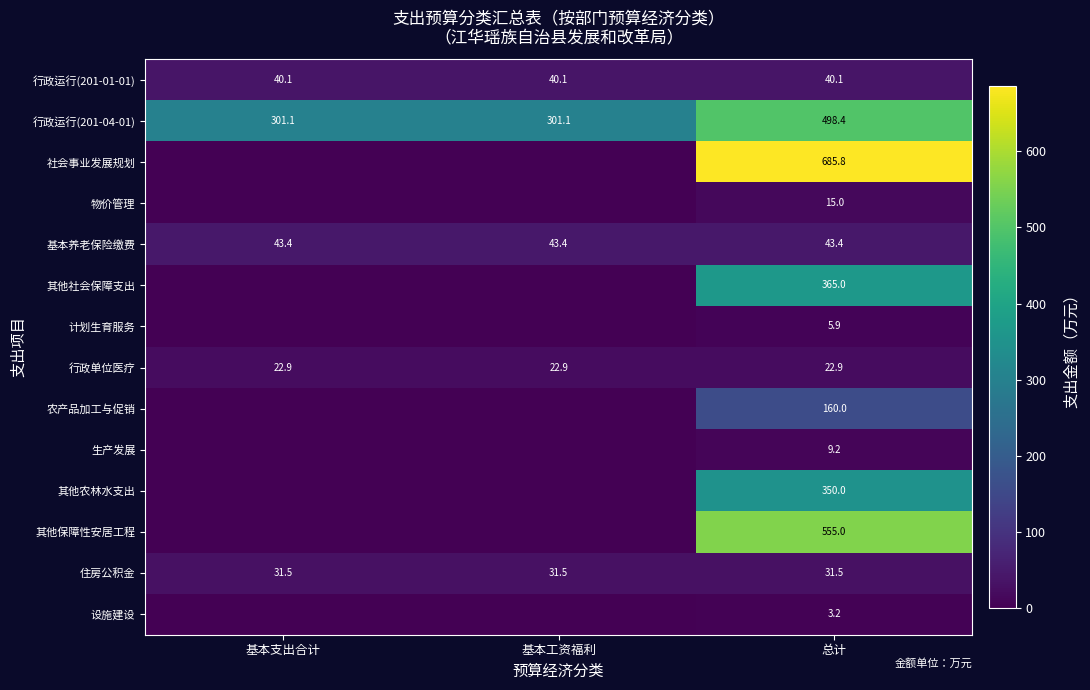

The 行政运行(201-04-01) series shows 301.1 at 基本工资福利. True or false?

True